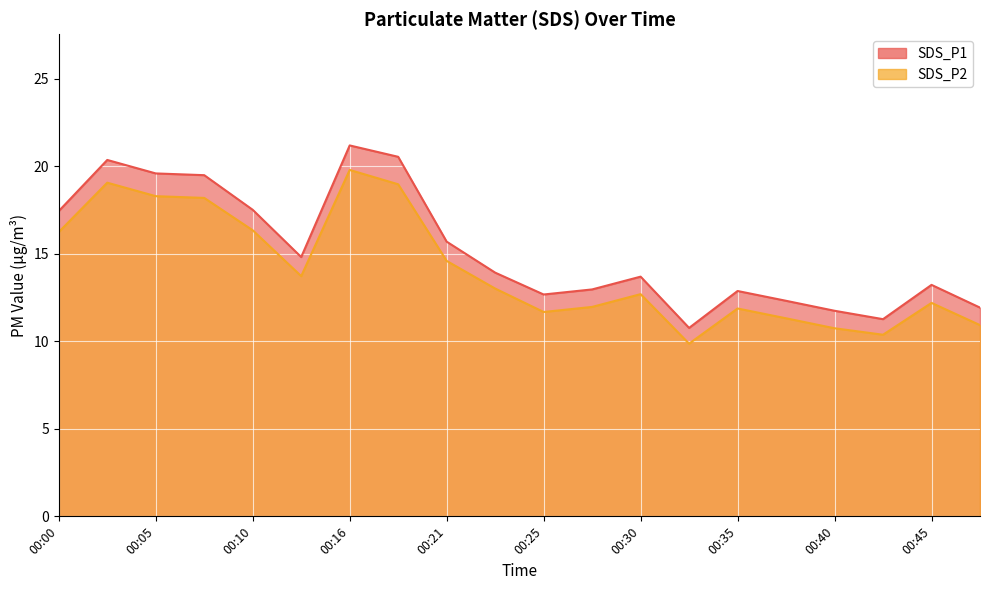

How many data points in SDS_P2 are less than 13?

10